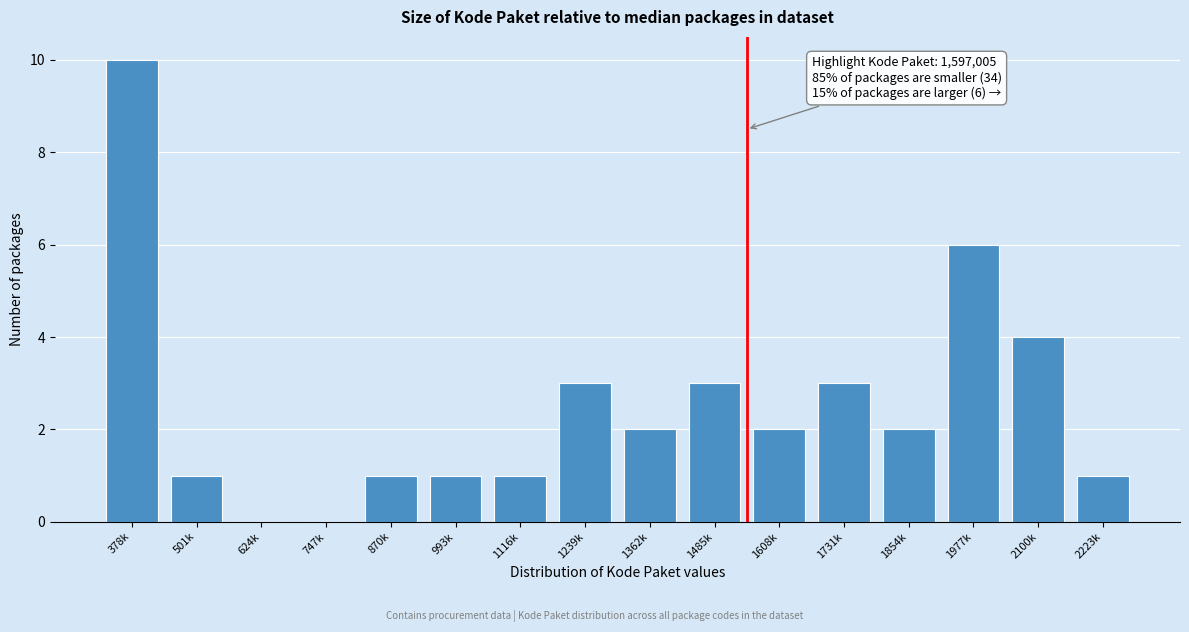

Reading left to right, transcribe all the data shown in this chart.

378k=10	501k=1	624k=0	747k=0	870k=1	993k=1	1116k=1	1239k=3	1362k=2	1485k=3	1608k=2	1731k=3	1854k=2	1977k=6	2100k=4	2223k=1